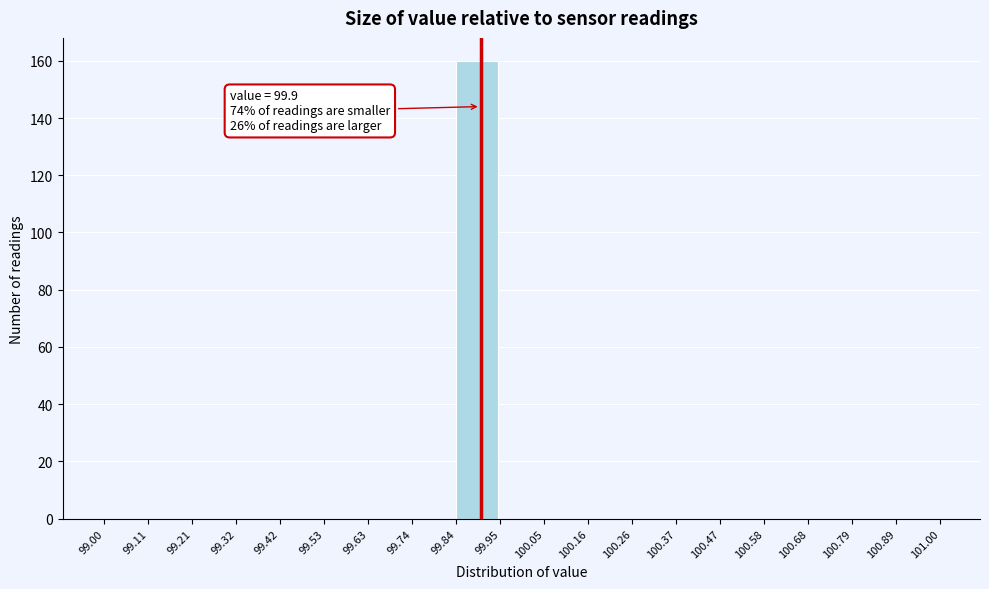

Over which range of the x-axis is the bar tallest?

99.84 to 99.95